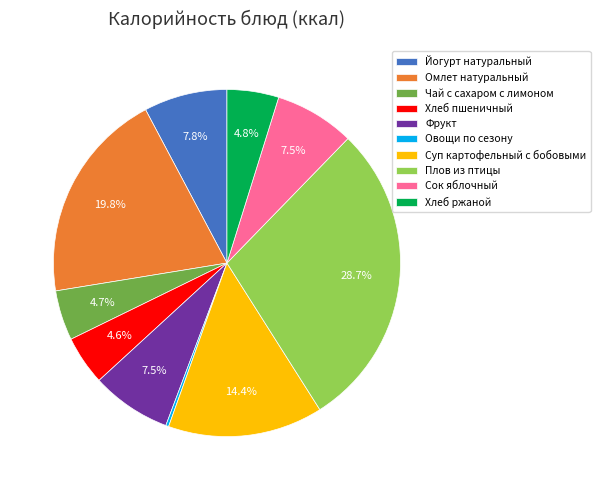

To the nearest percent, what is the average slice percentage?

10%